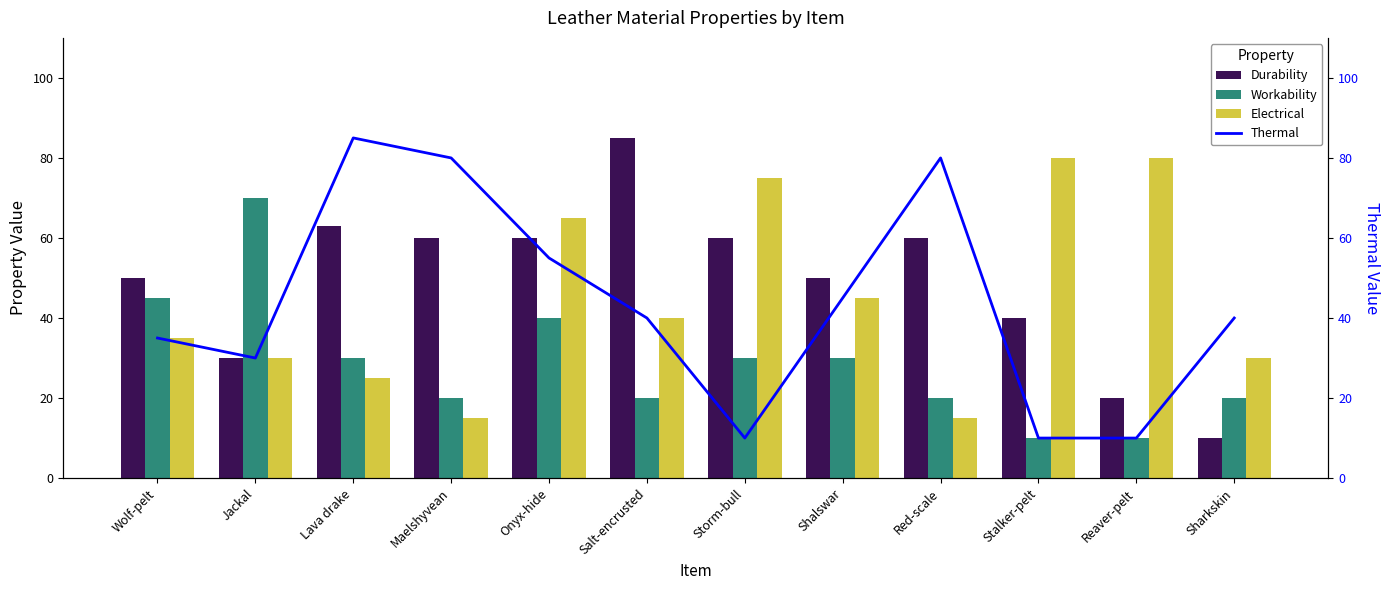

Reading left to right, what are all the values shown in this chart?

Durability: 50	30	63	60	60	85	60	50	60	40	20	10
Workability: 45	70	30	20	40	20	30	30	20	10	10	20
Electrical: 35	30	25	15	65	40	75	45	15	80	80	30
Thermal: 35	30	85	80	55	40	10	45	80	10	10	40